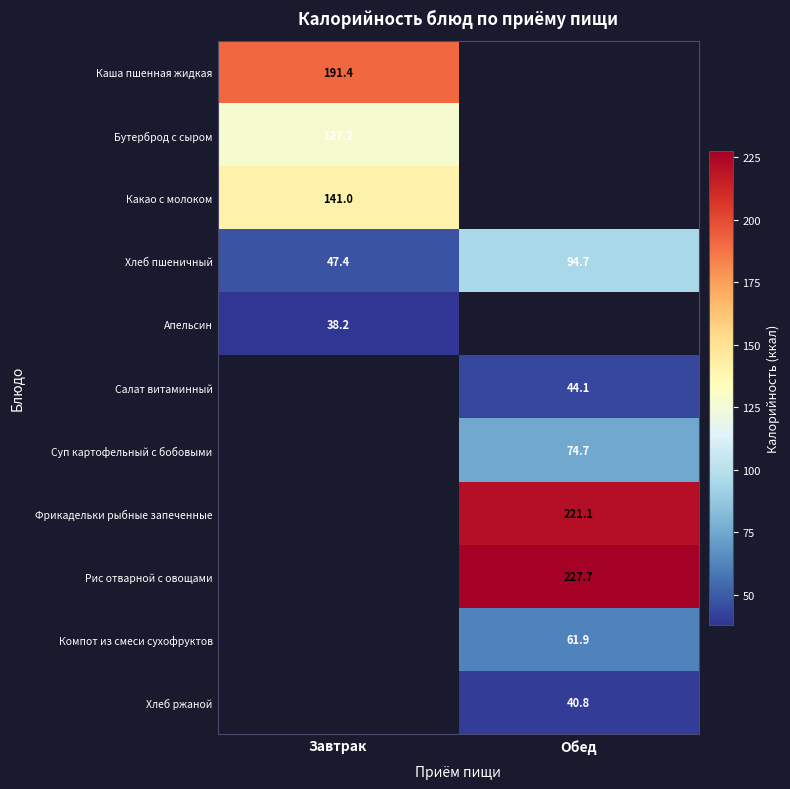

What is the greatest value displayed?

227.7